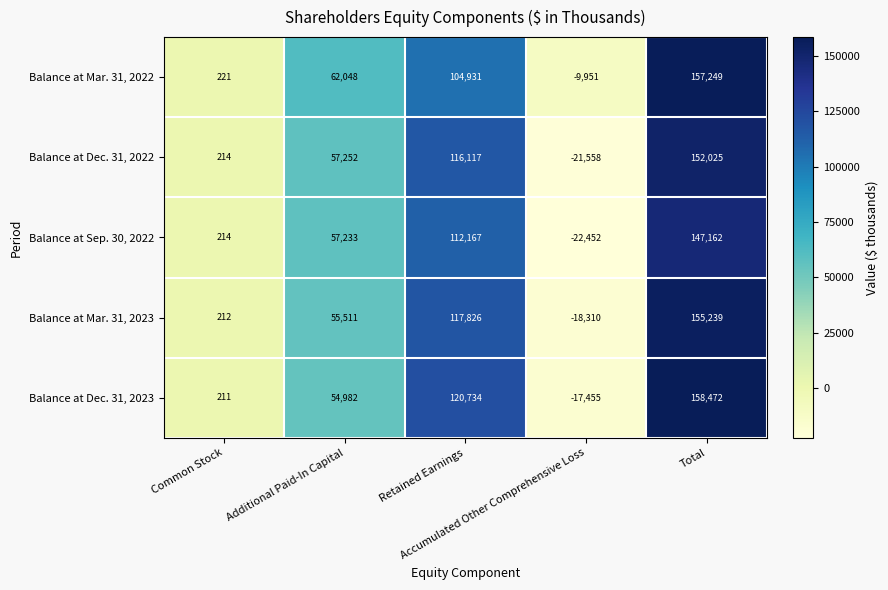

What is the average value of the Balance at Sep. 30, 2022 series?

58865